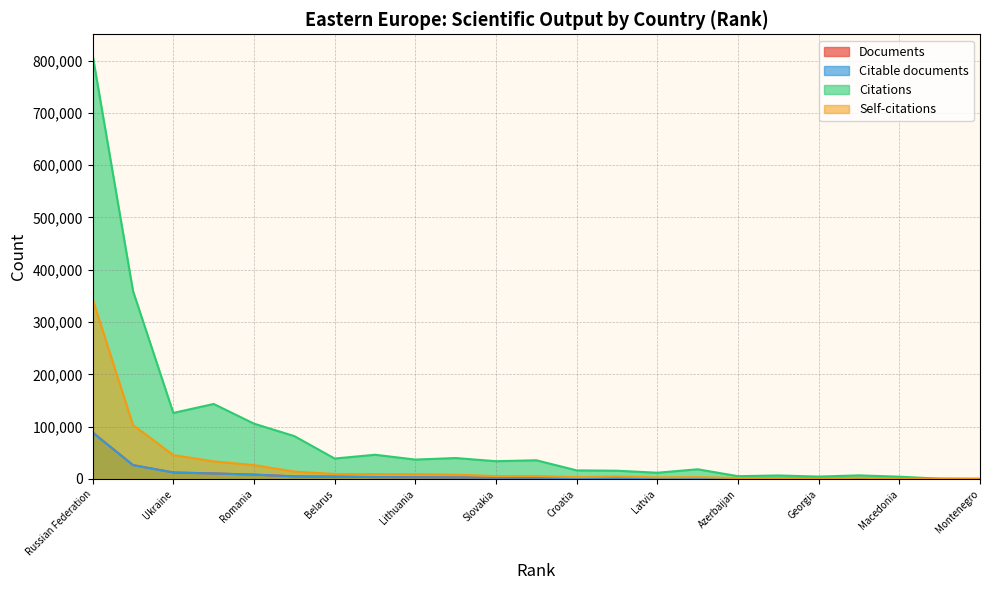

At how many categories does at least one series exceed 61874?

6